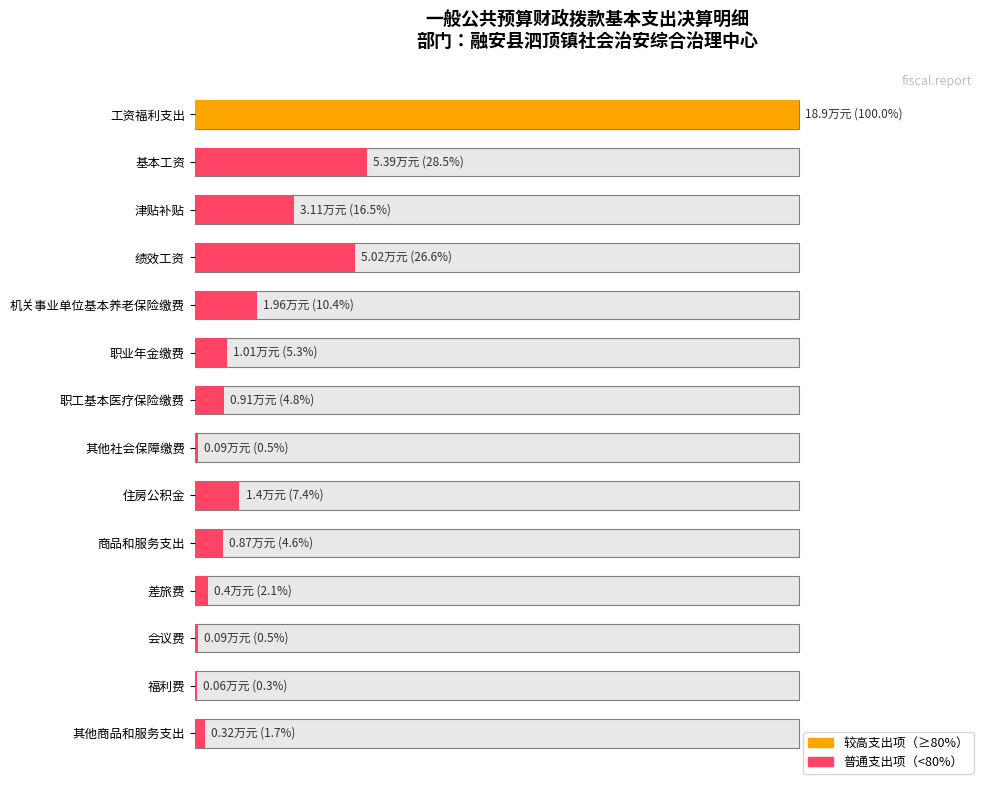

The chart shows a value of 0.3 at 福利费. True or false?

True